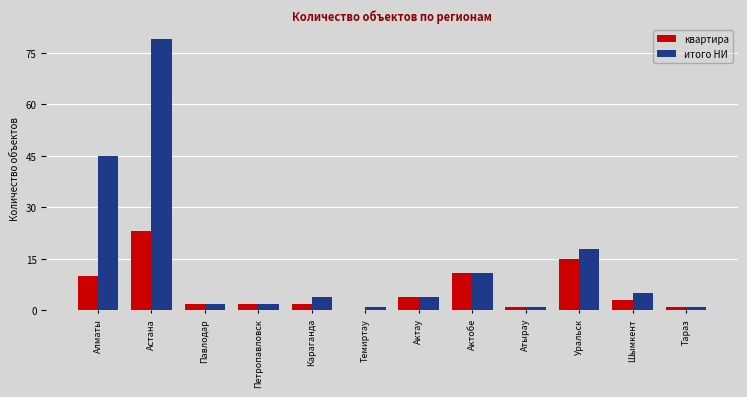

Which series has the largest total across all categories?

итого НИ